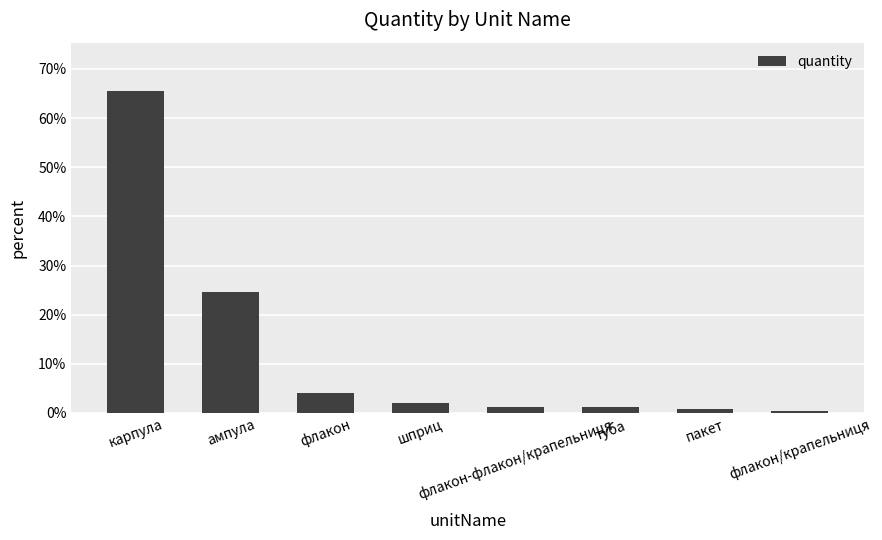

What is the difference between the second highest and minimum values?

24.2